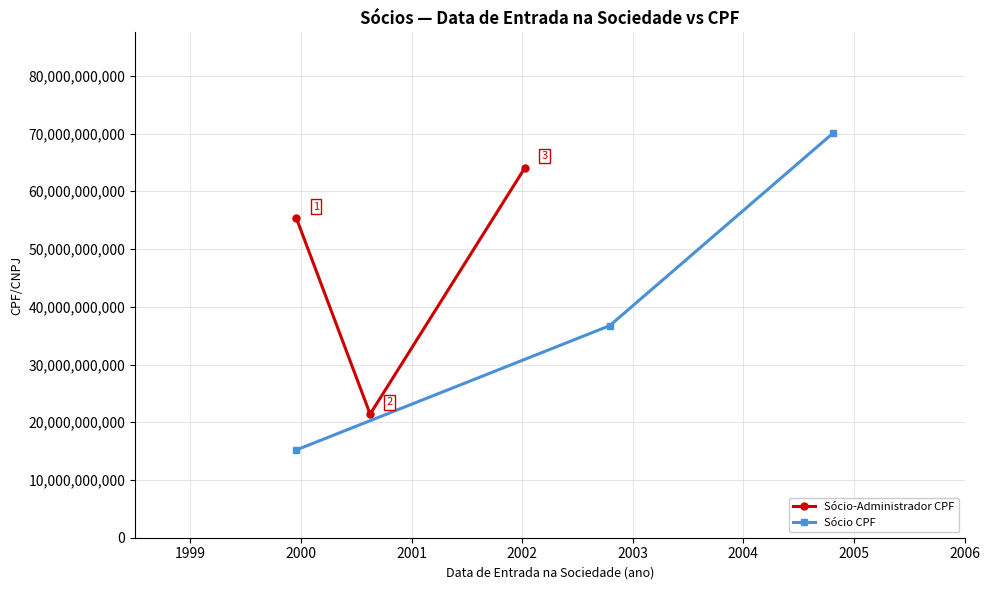

What is the value of the Sócio-Administrador CPF point at the 1st from the left?

55329322553